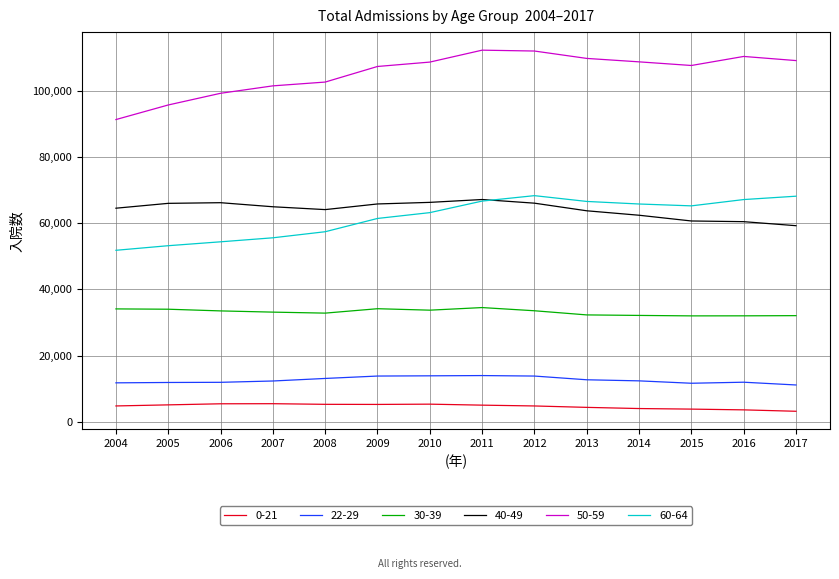

What is the lowest value of the 50-59 series?

91280